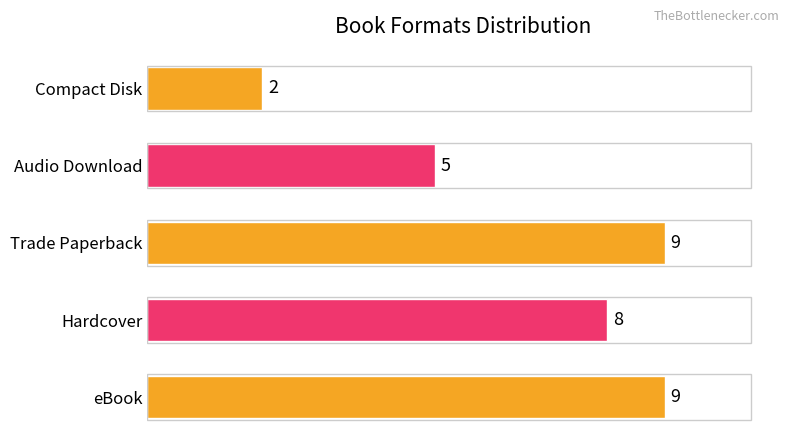

What is the average value?

7